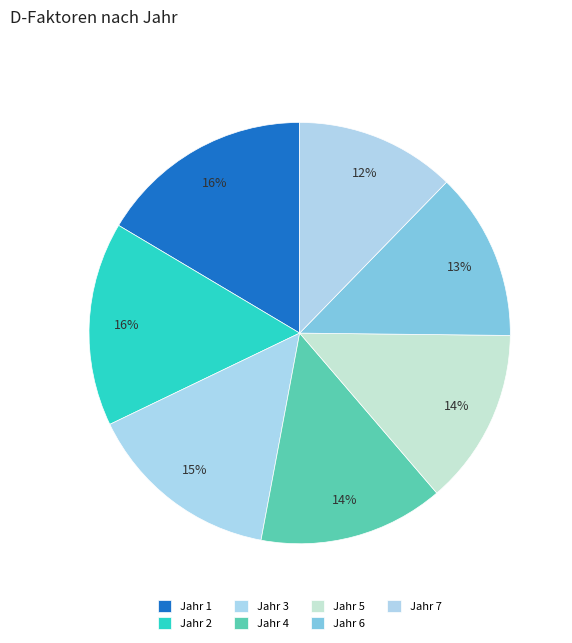

How many slices are in this pie chart?

7